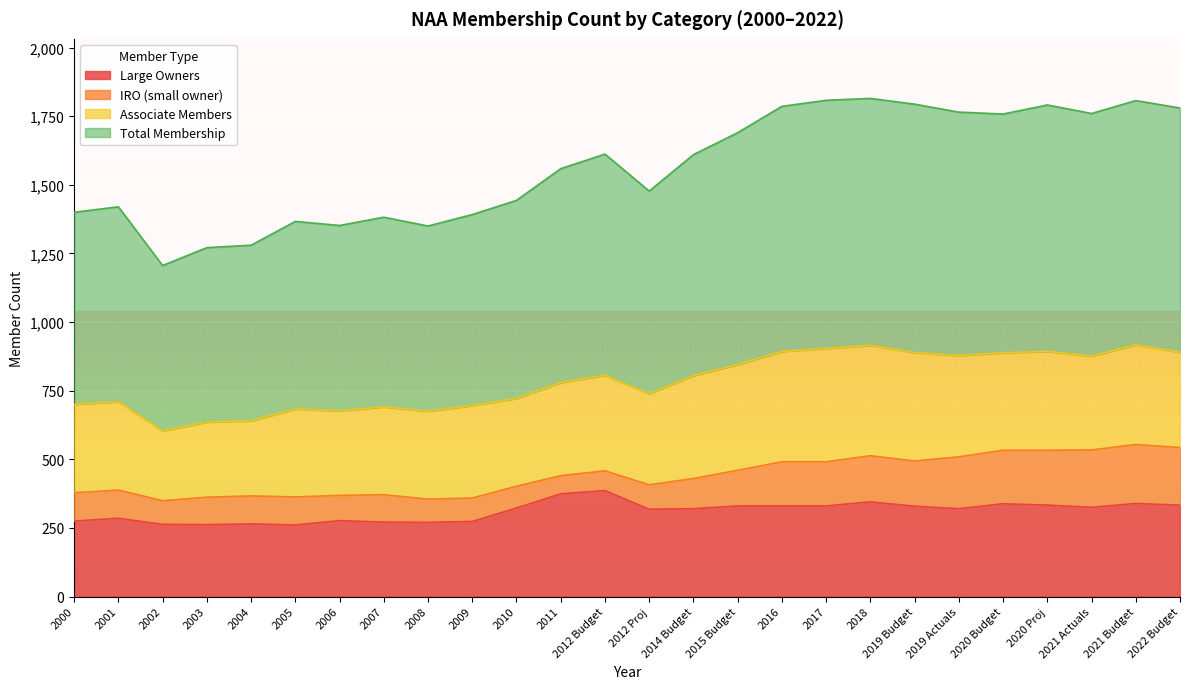

Where is the first local minimum for Large Owners?

2003